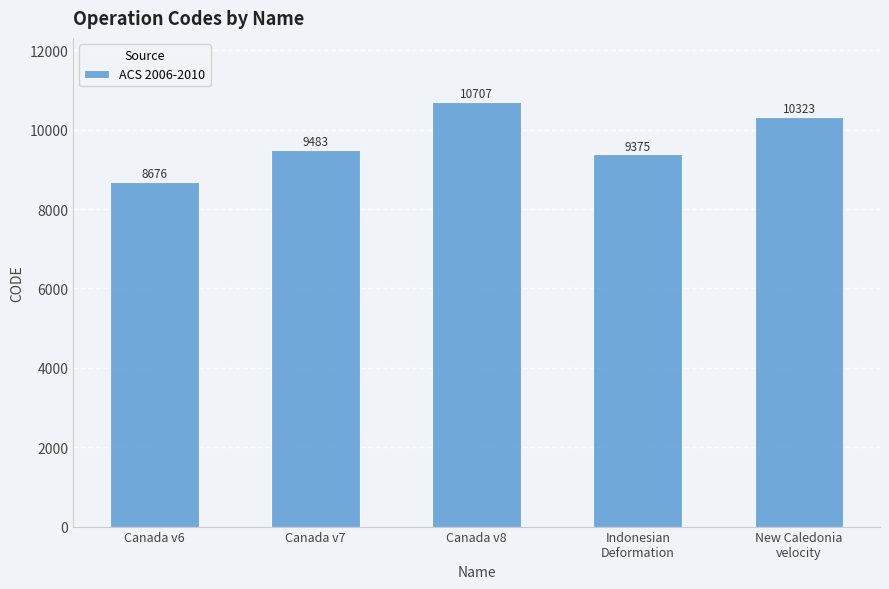

Reading right to left, transcribe all the data shown in this chart.

10323	9375	10707	9483	8676